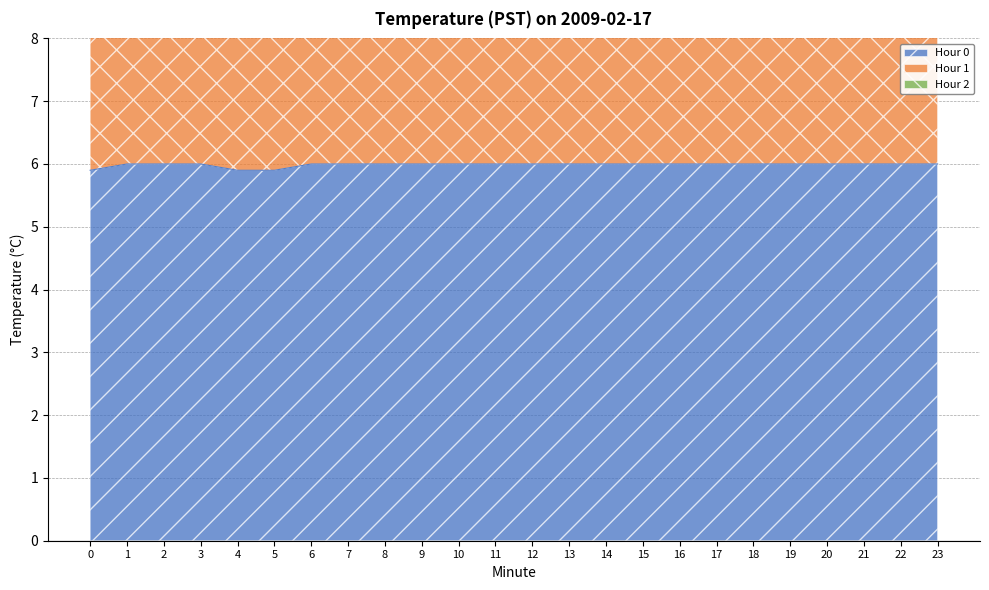

What is the difference between the highest and lowest values at 4?

11.0